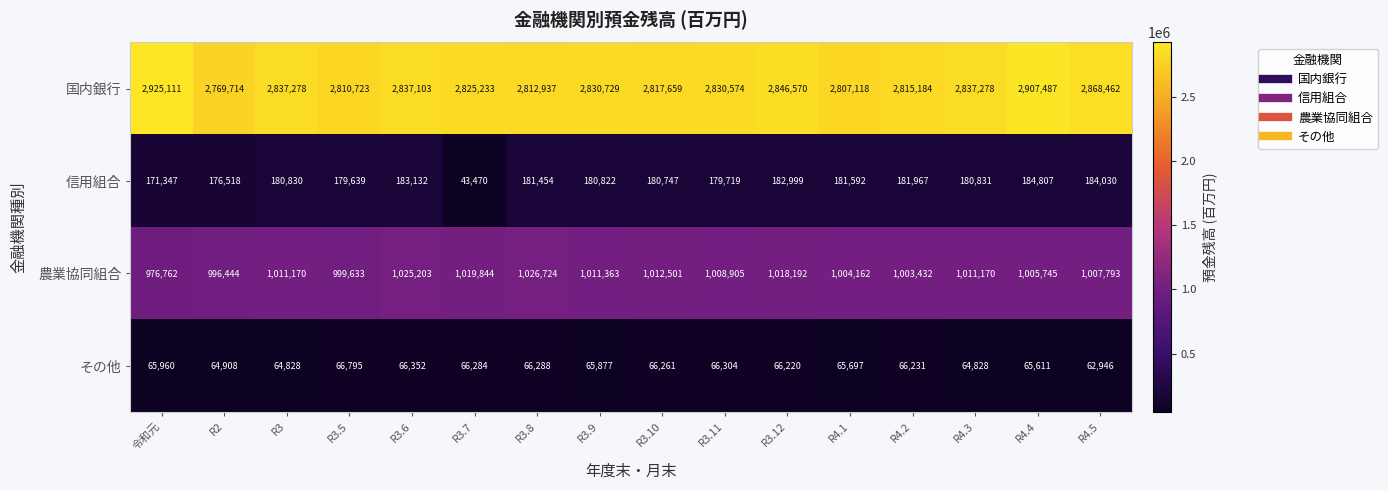

What is the difference between the highest and lowest values at R3.9?

2764852